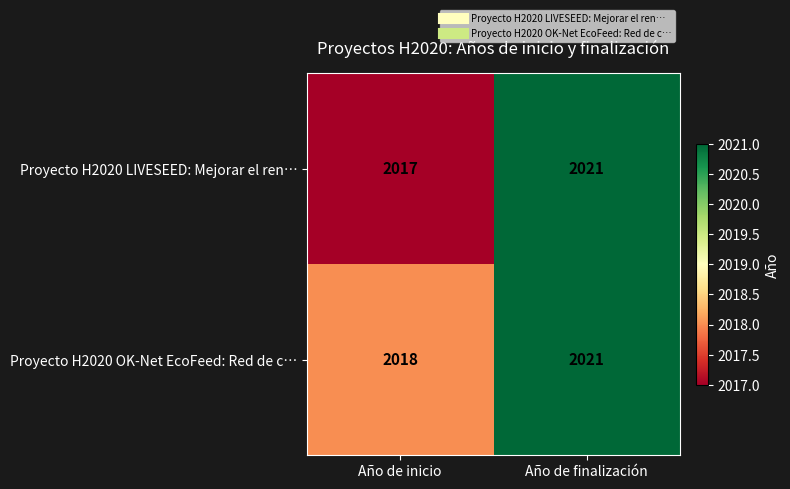

What is the spread (max minus min) of values at Año de inicio?

1